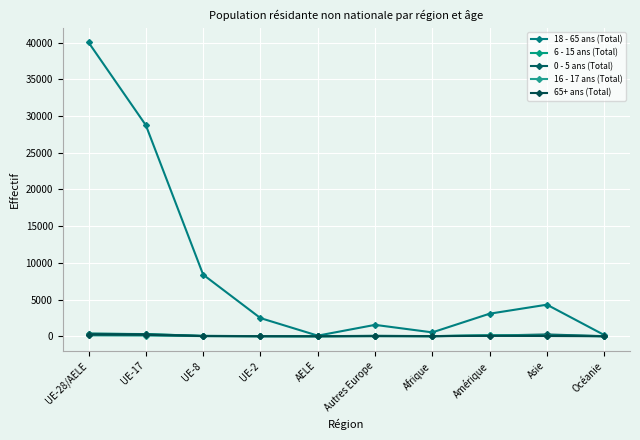

What is the minimum value for 16 - 17 ans (Total)?

1